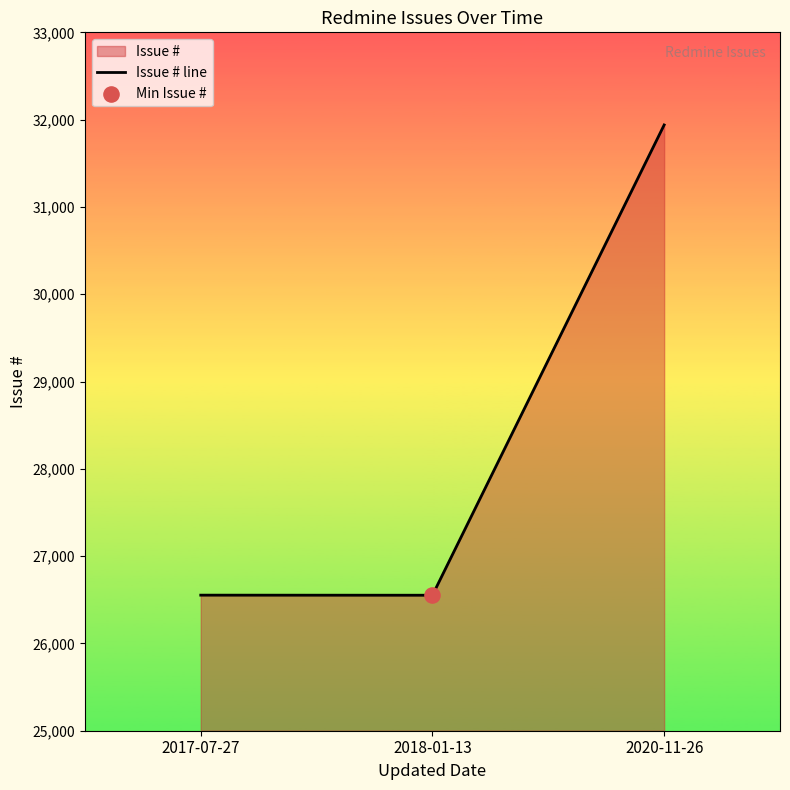

What is the change in value from 2017-07-27 to 2020-11-26?

+5386